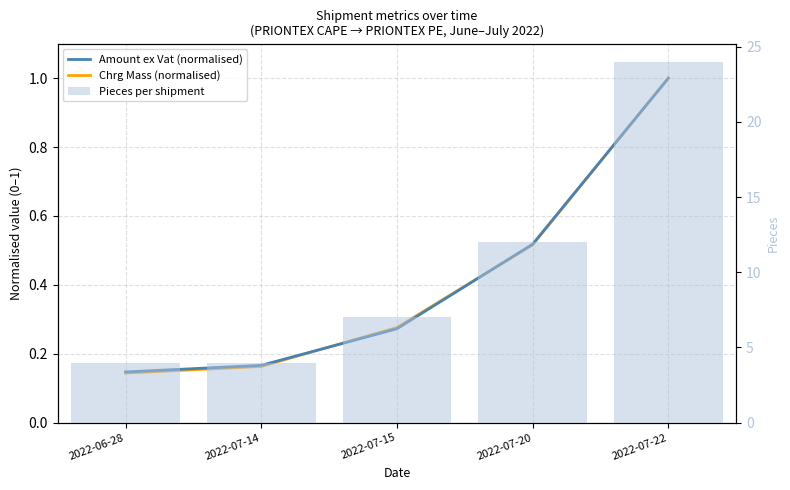

Is the value of Amount ex Vat (normalised) at 2022-07-15 greater than the value of Chrg Mass (normalised) at 2022-07-14?

Yes